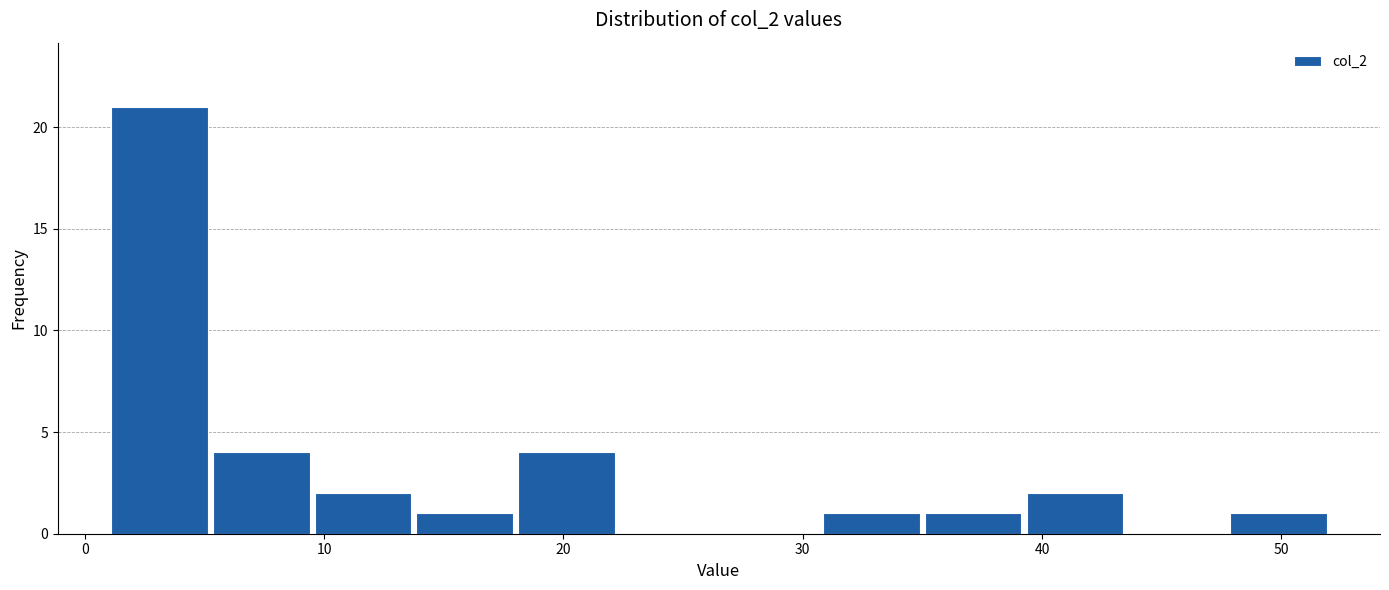

Reading left to right, transcribe this chart: for each bar, give the range it covers on the x-axis and its height. Neither the bar edges nor the heights are printed on the chart, so give them approximately, as read against the axes.

1 to 5: 21
5 to 10: 4
10 to 14: 2
14 to 18: 1
18 to 22: 4
22 to 27: 0
27 to 31: 0
31 to 35: 1
35 to 39: 1
39 to 44: 2
44 to 48: 0
48 to 52: 1